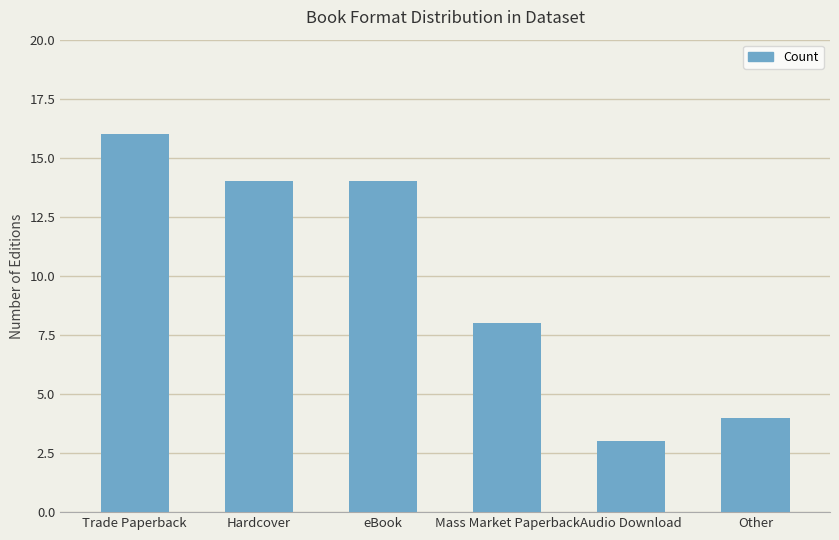

What position from the right is eBook?

4